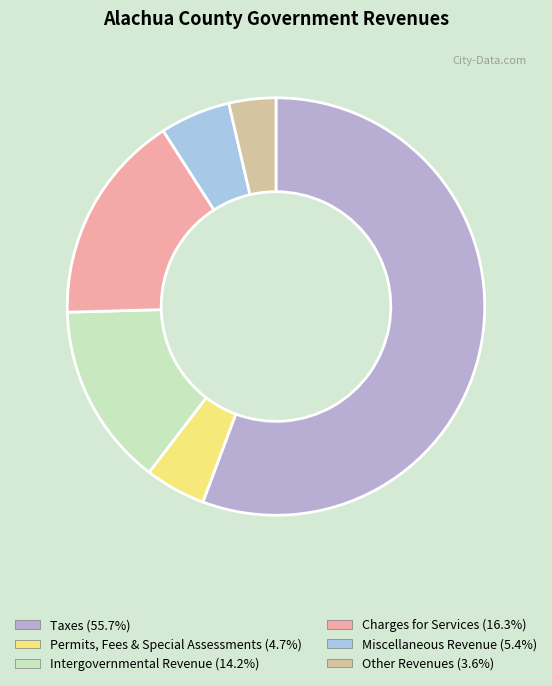

How many slices are in this pie chart?

6